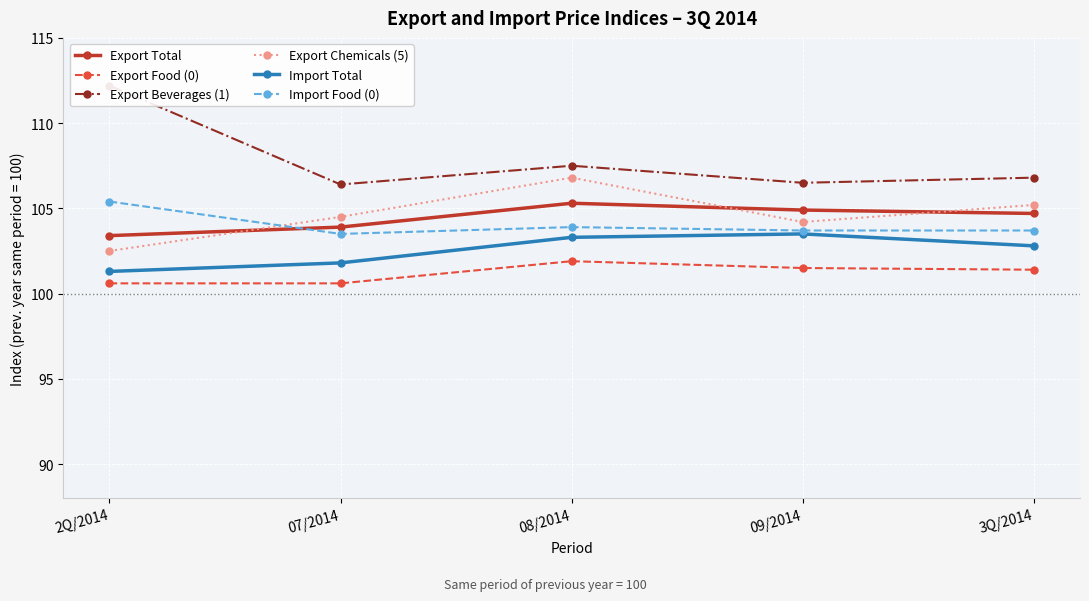

At which category is the sum across all series the highest?

08/2014